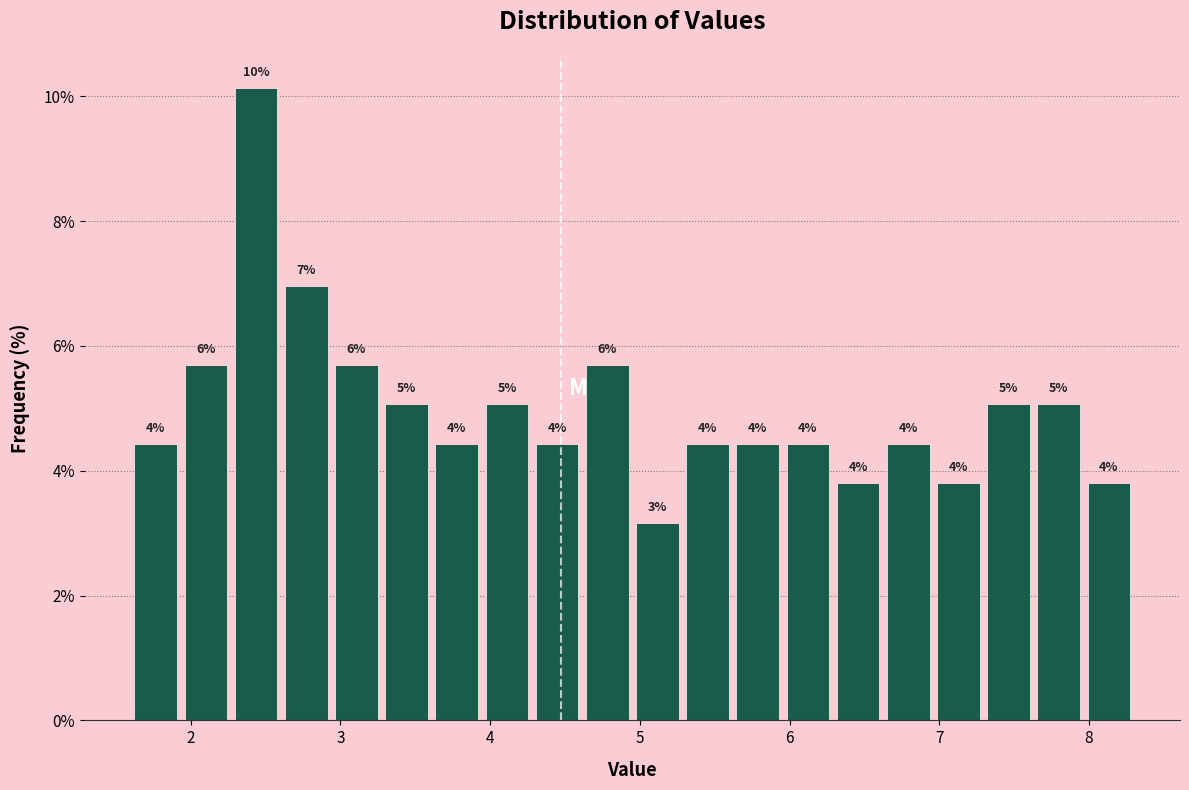

Read against the x-axis, roughly where is the centre of the tallest bar?

2.4